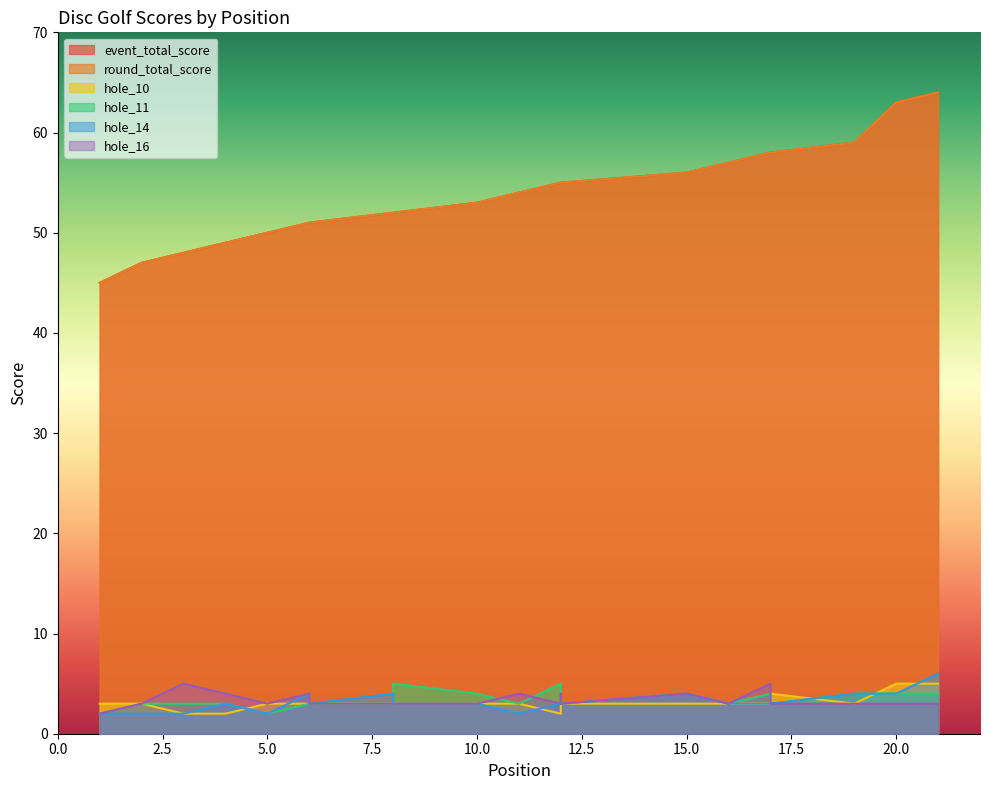

At which category is the sum across all series the highest?

21